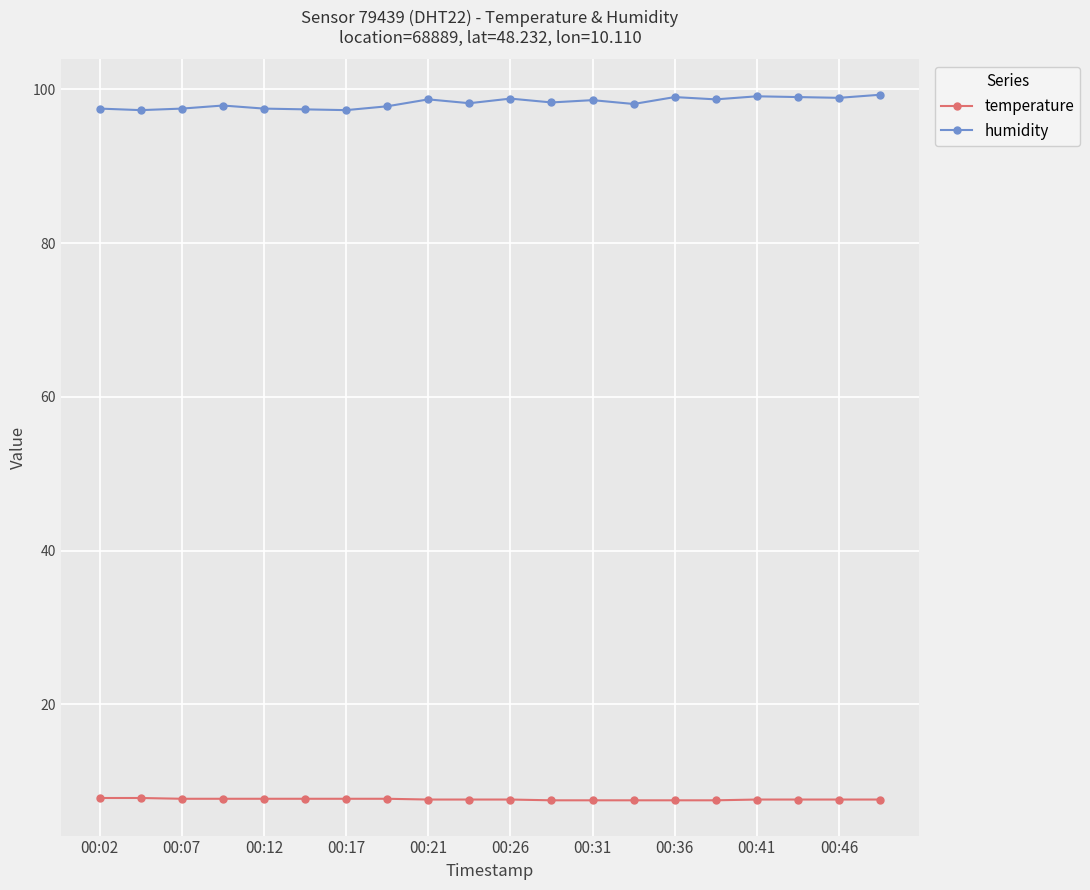

List the series in order of their peak value, lowest first.

temperature, humidity